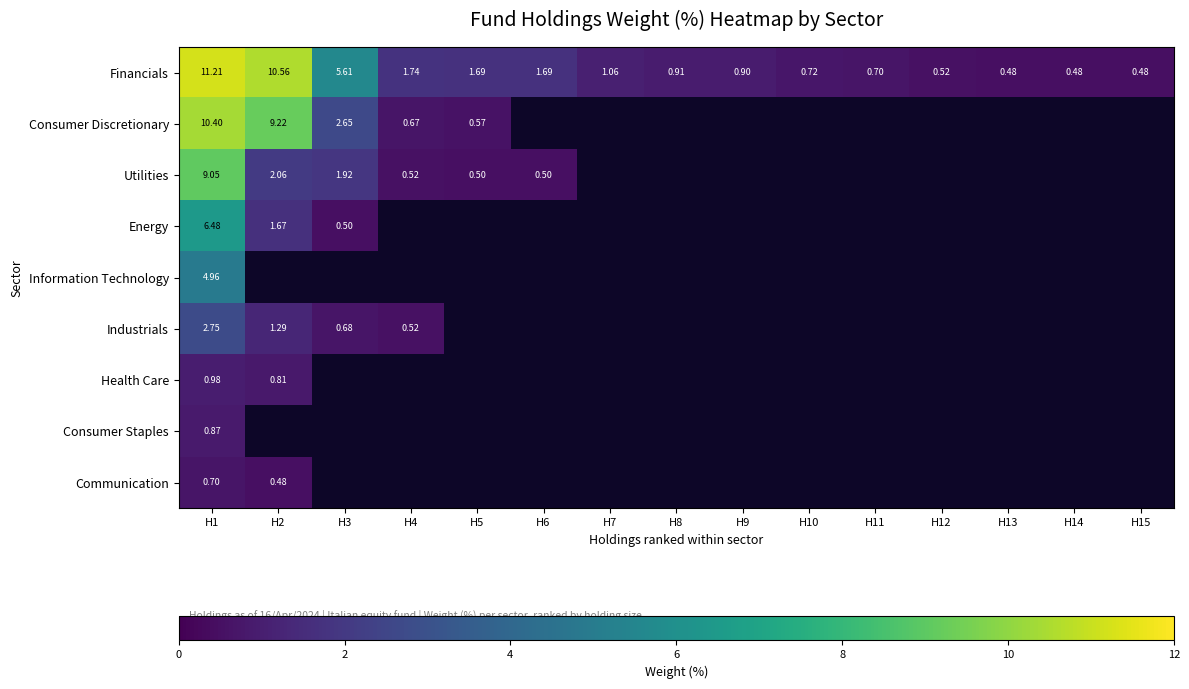

At which category is the sum across all series the highest?

H1